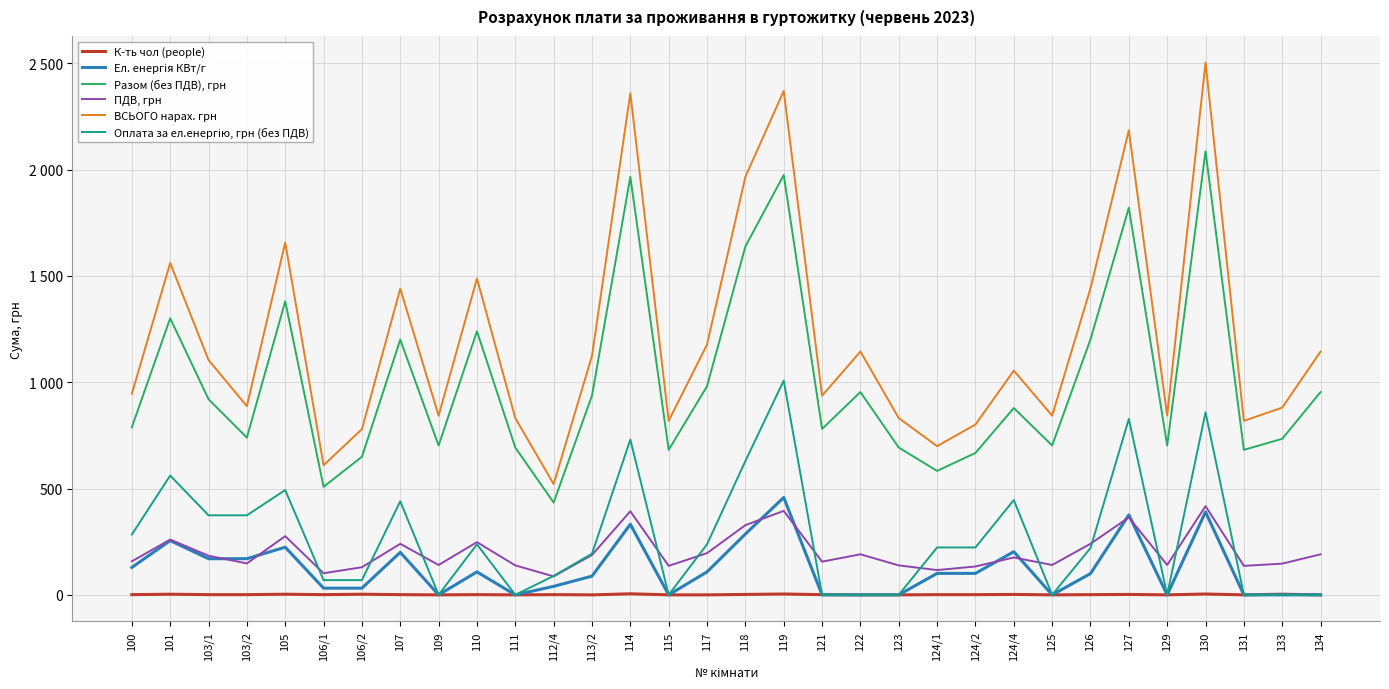

Does the chart have visible grid lines?

Yes